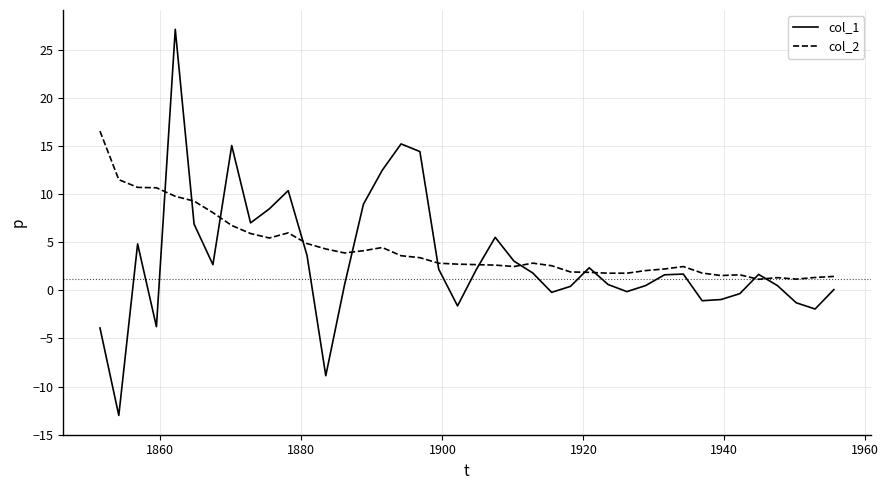

List the series in order of their peak value, highest first.

col_1, col_2